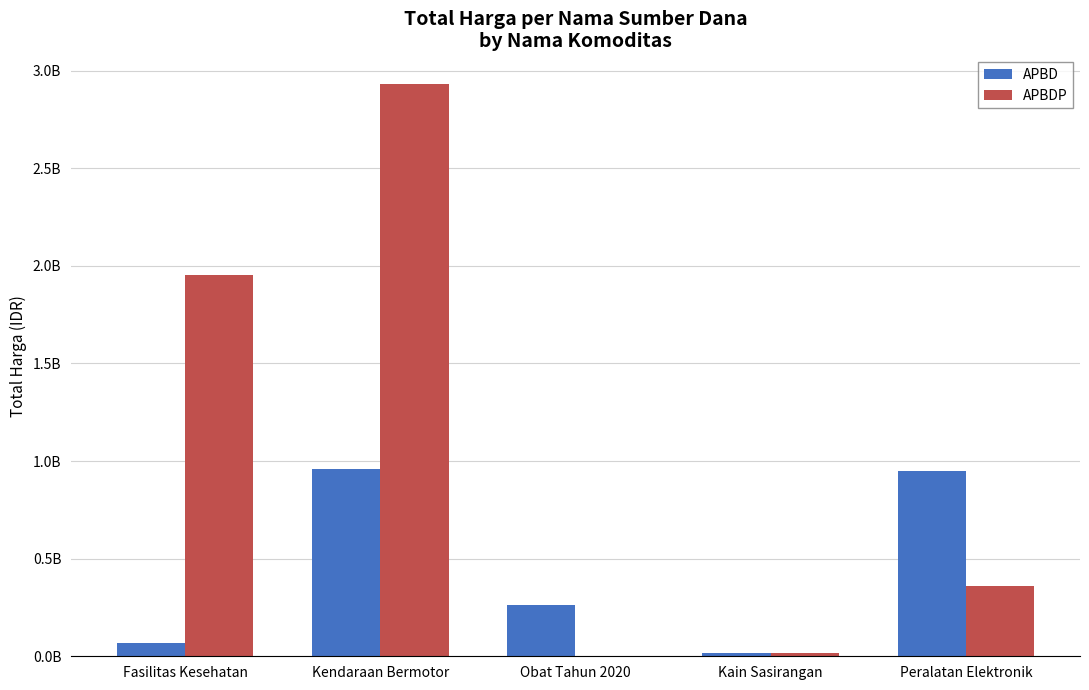

Does the chart contain stacked bars?

No